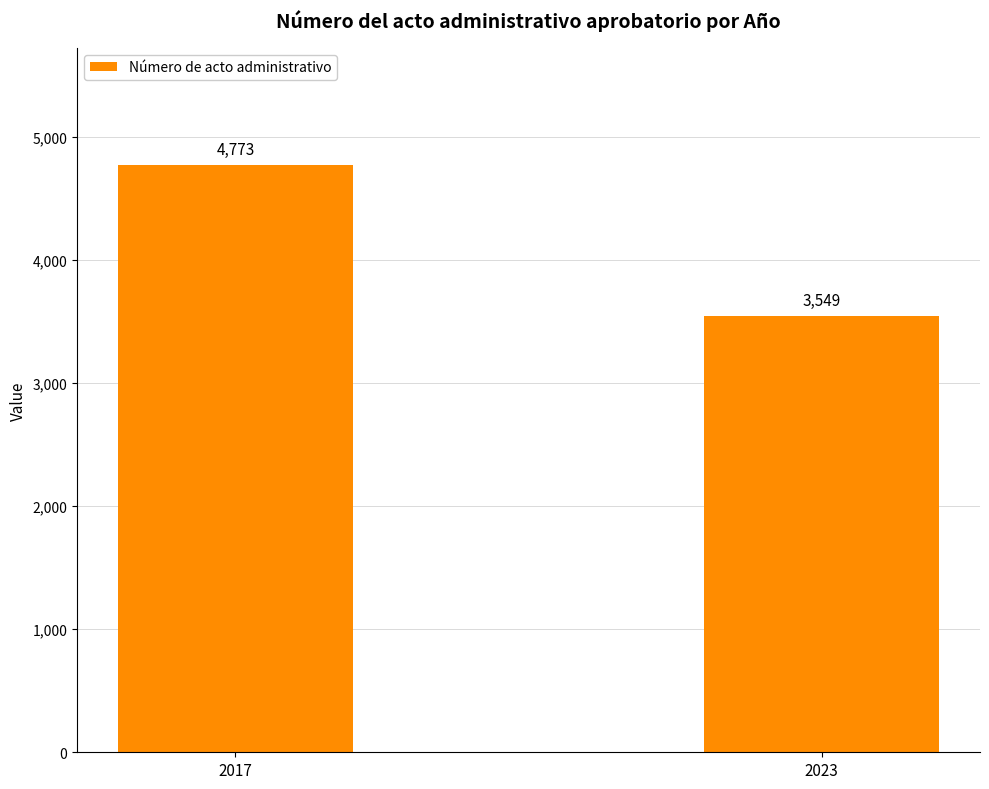

What is the sum of all values?

8322